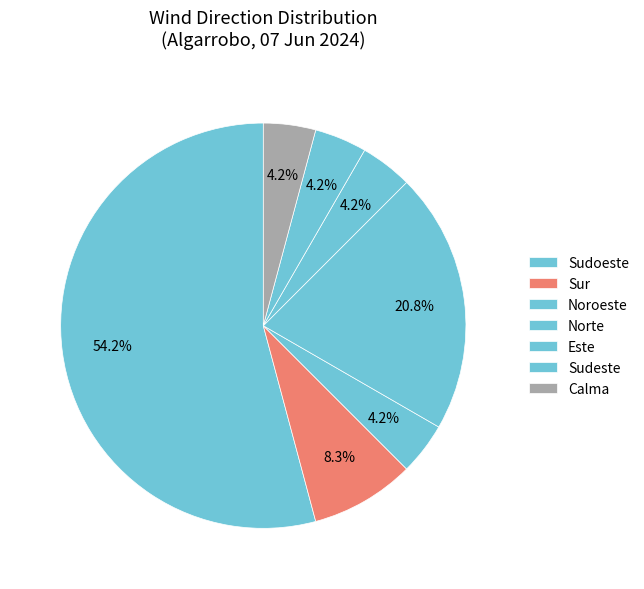

How many slices are in this pie chart?

7